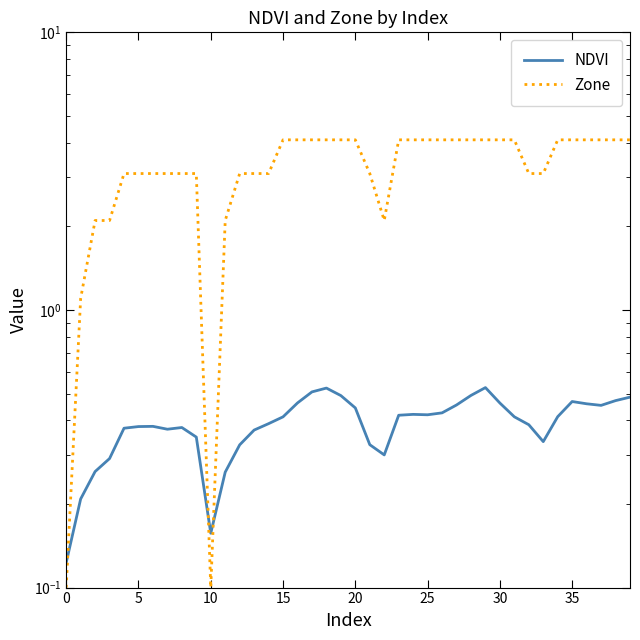

How many times do NDVI and Zone cross each other?

3